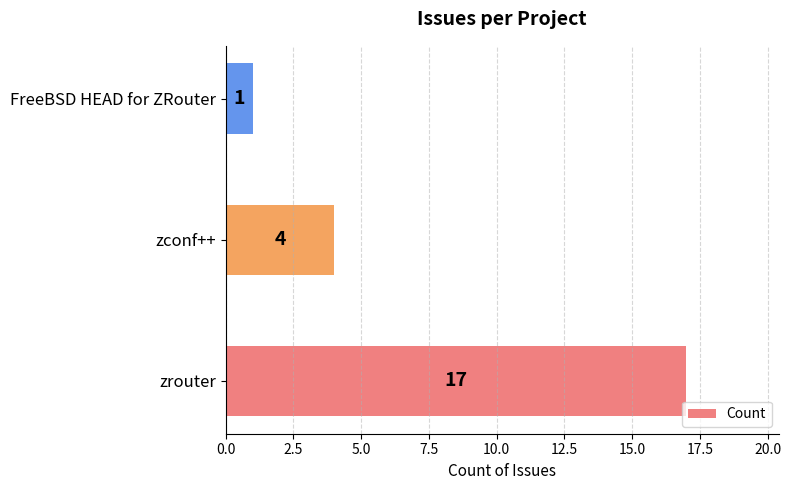

Reading bottom to top, what are all the values shown in this chart?

17	4	1